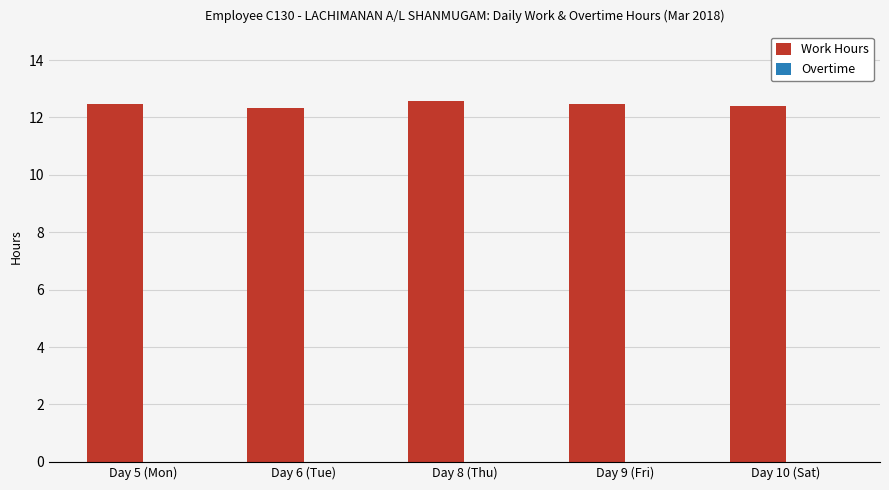

Is it true that the value at Day 5 (Mon) is 6.9?

False